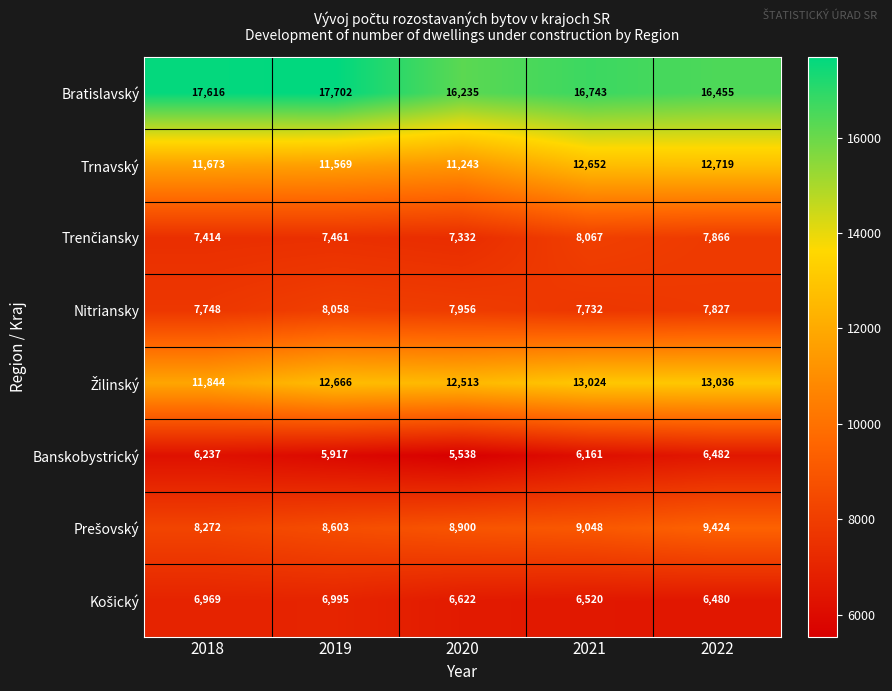

How many distinct data groups are displayed?

8